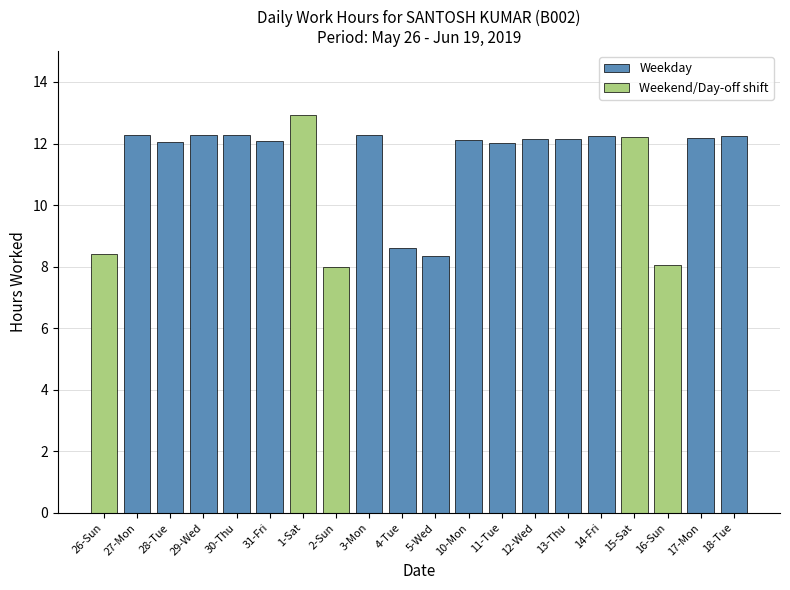

What is the label of the 7th bar from the right?

12-Wed